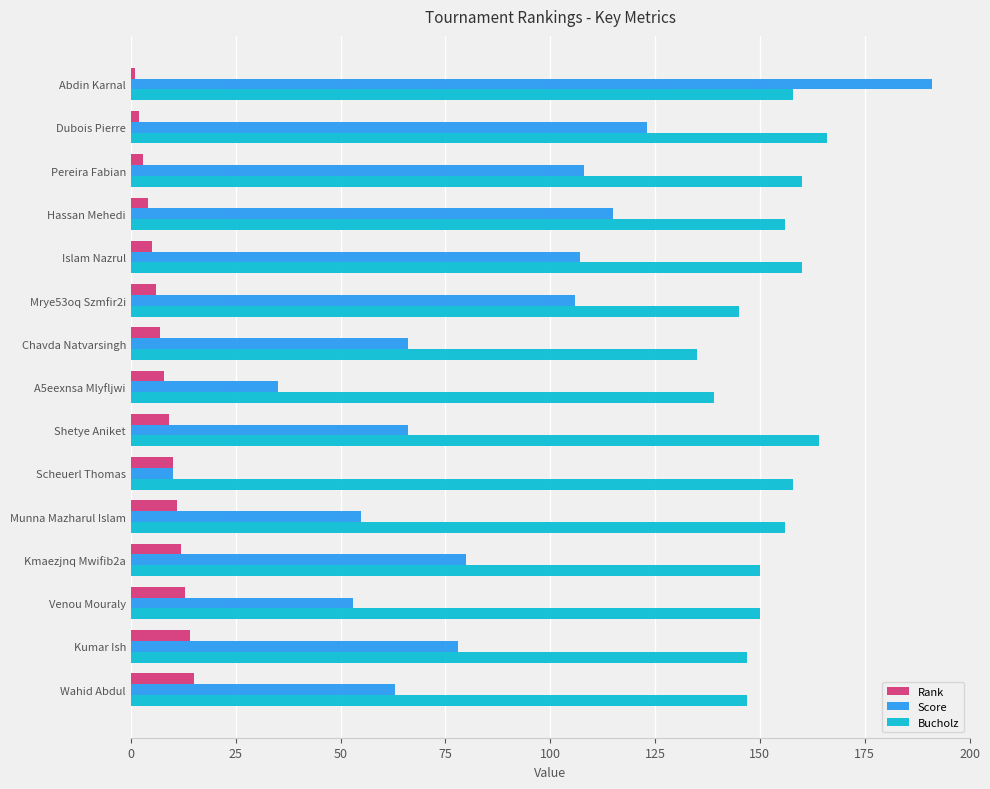

What value does the Bucholz series have at Kumar Ish?

147